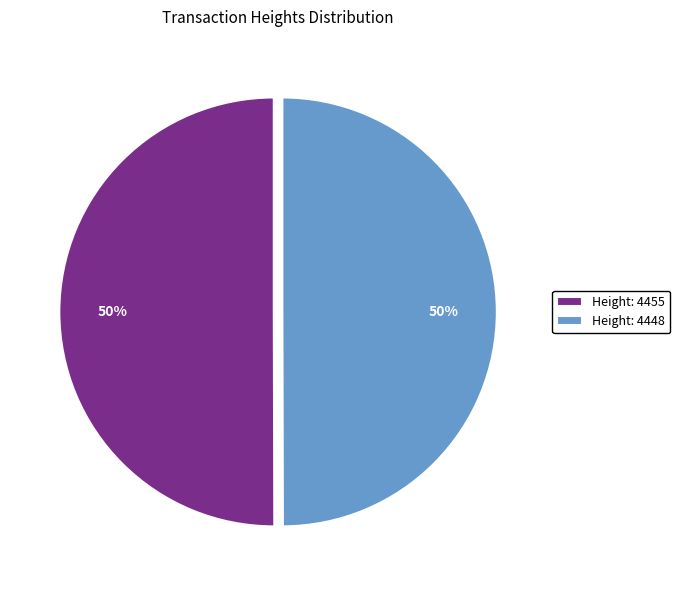

How many segments does this pie chart have?

2